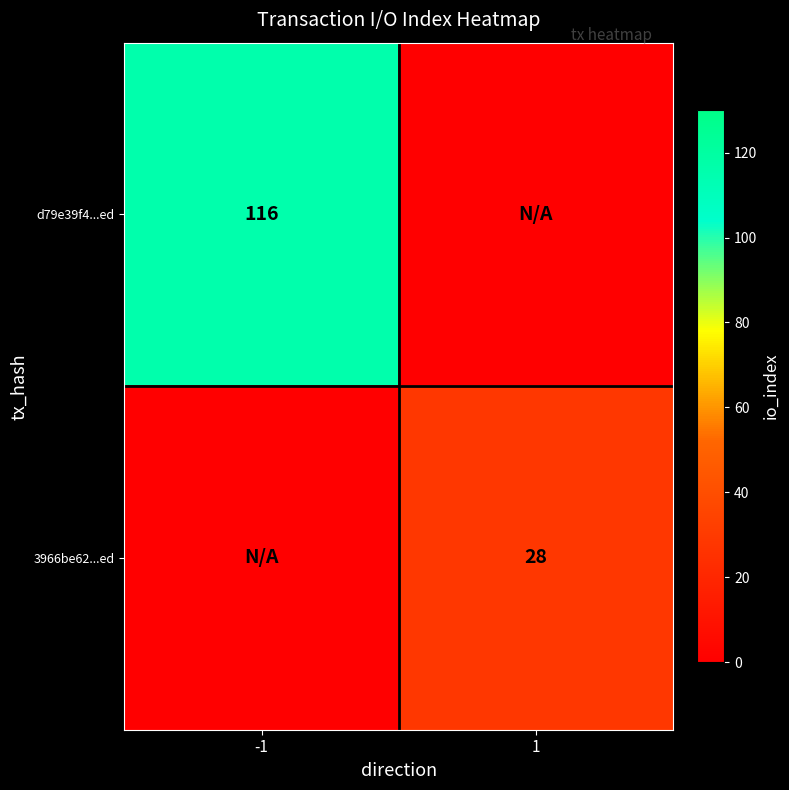

Read the 3966be62...ed value at 1, to the nearest 10.

30